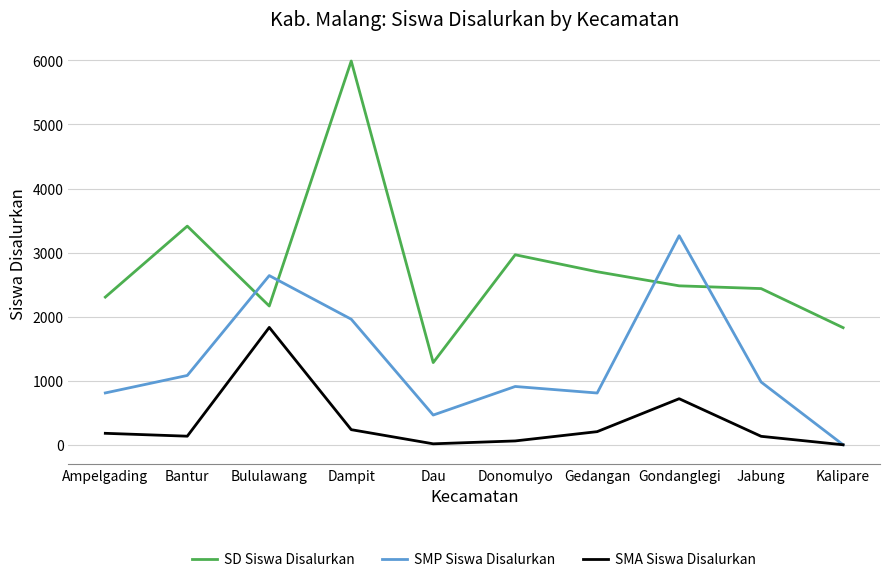

How many lines are shown in the chart?

3